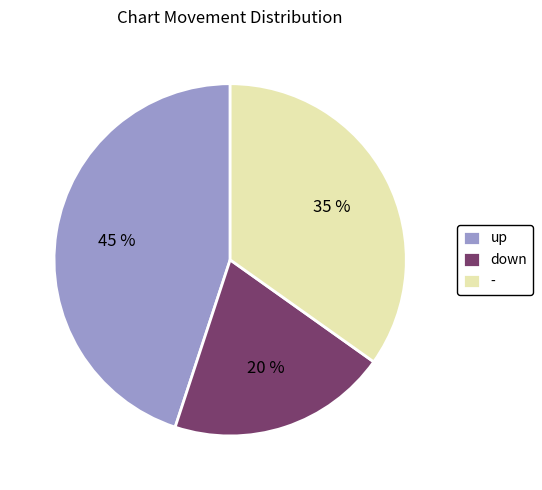

Is it true that up is 36% of the pie?

False